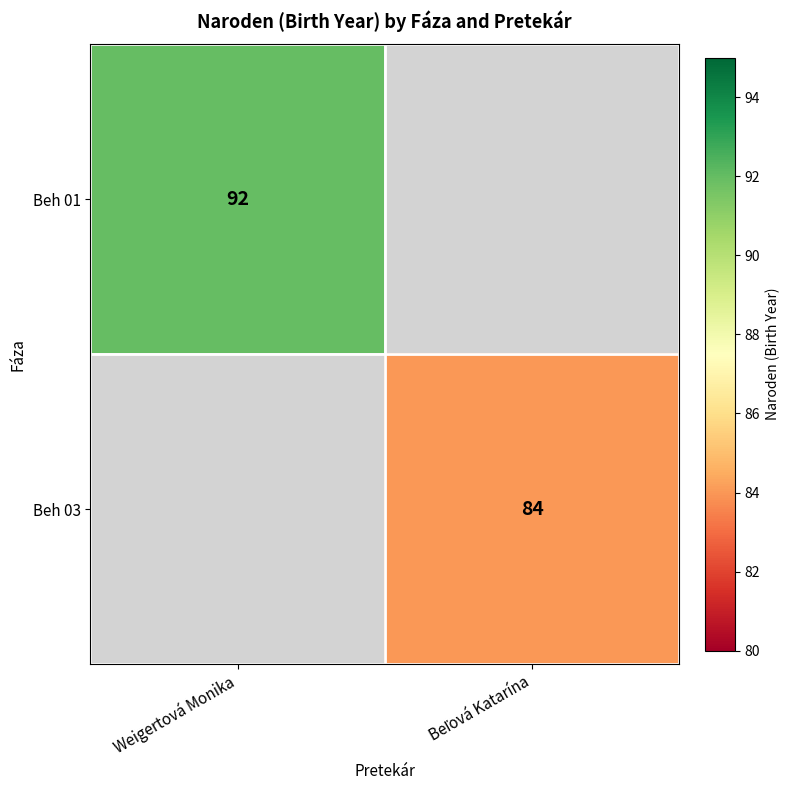

How many positive values does the Beh 03 series have?

1